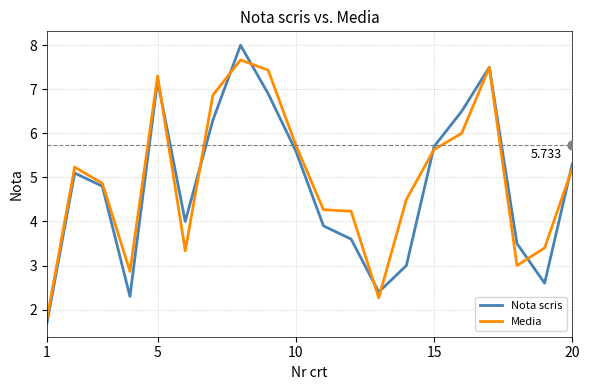

Which series has the largest total across all categories?

Media